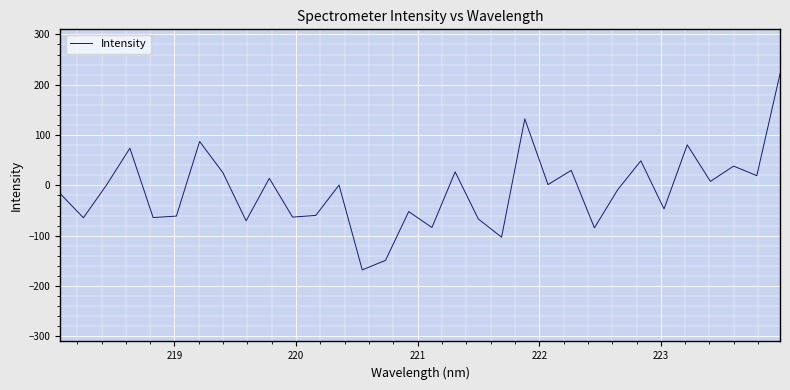

What is the greatest value displayed?

221.5